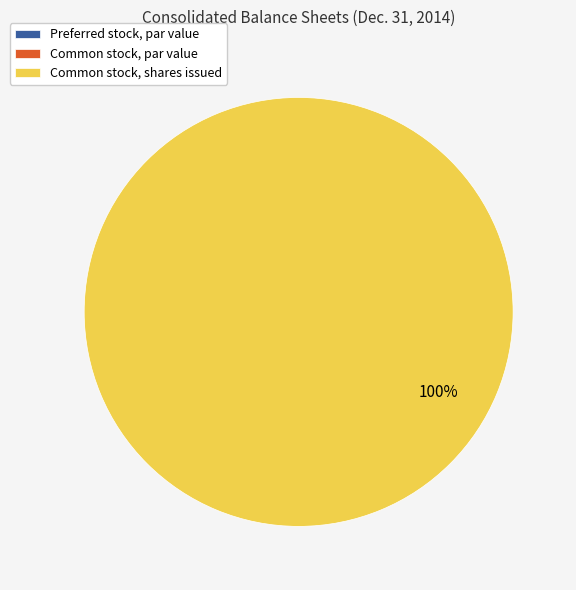

Which slice is the largest?

Common stock, shares issued